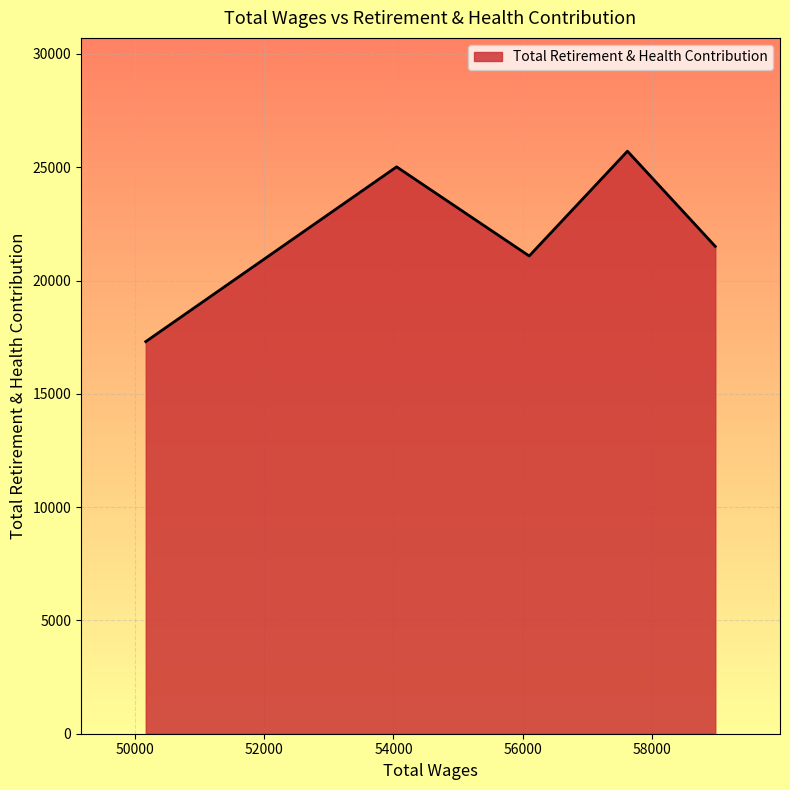

How many interior local valleys (lower than both neighbors) does the data have?

1